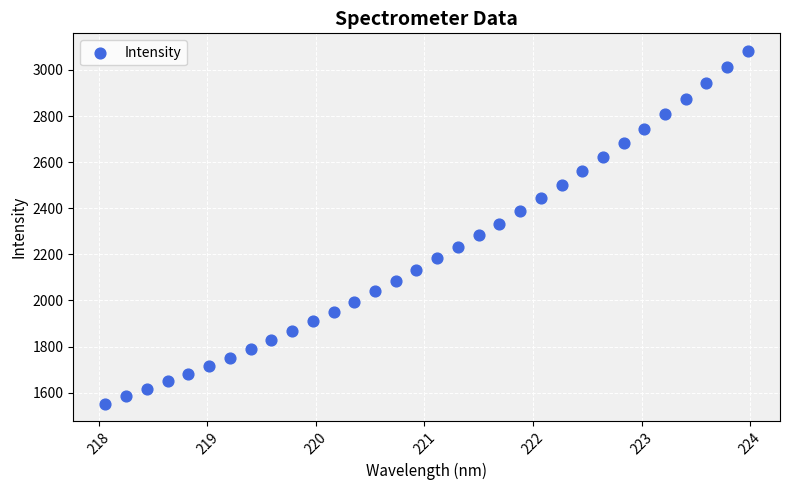

What is the range of X values (max minus min)?

5.9